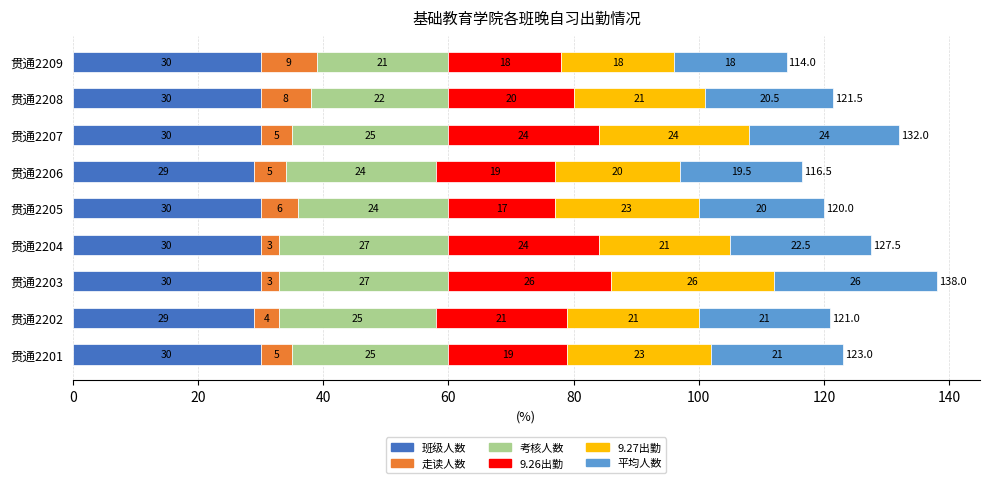

What is the difference between the 班级人数 values at 贯通2208 and 贯通2202?

1.0